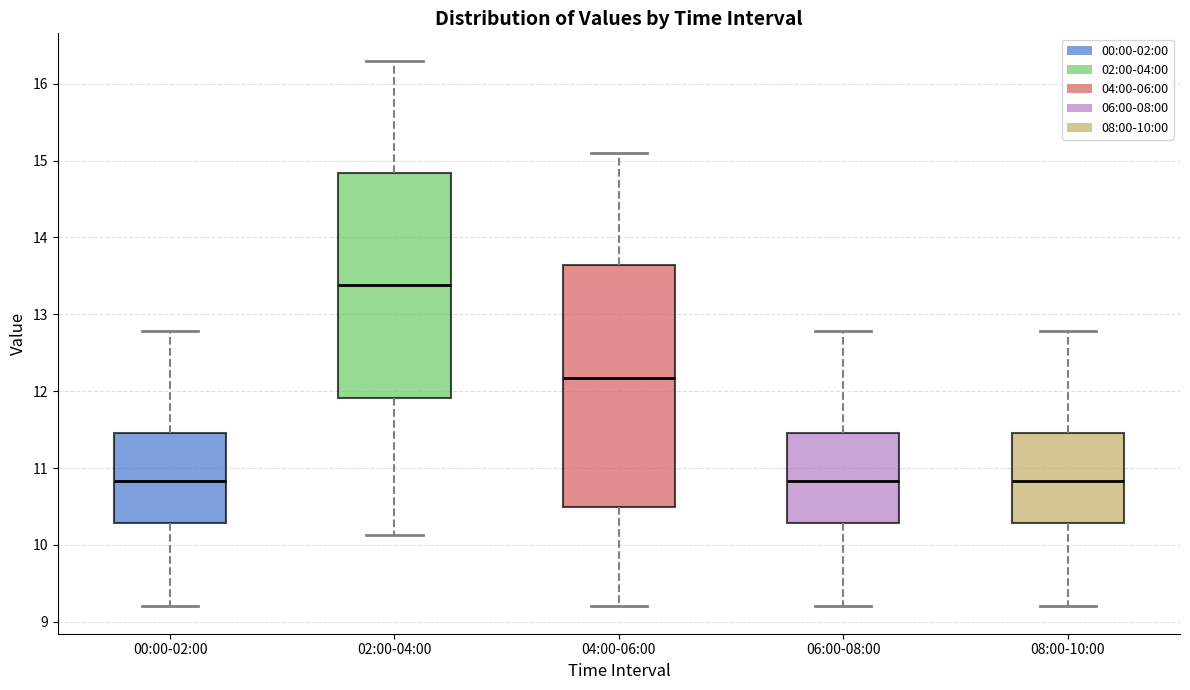

Which box is the tallest, from its lower edge to its upper edge?

04:00-06:00